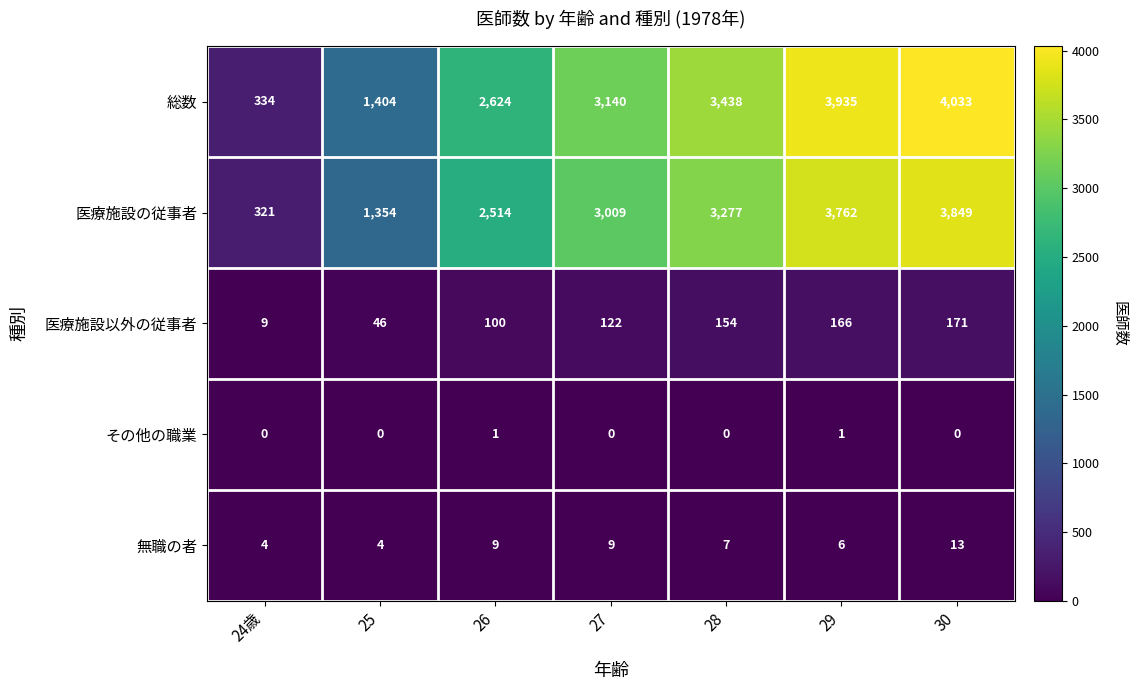

What is the difference between the 医療施設の従事者 values at 28 and 24歳?

2956